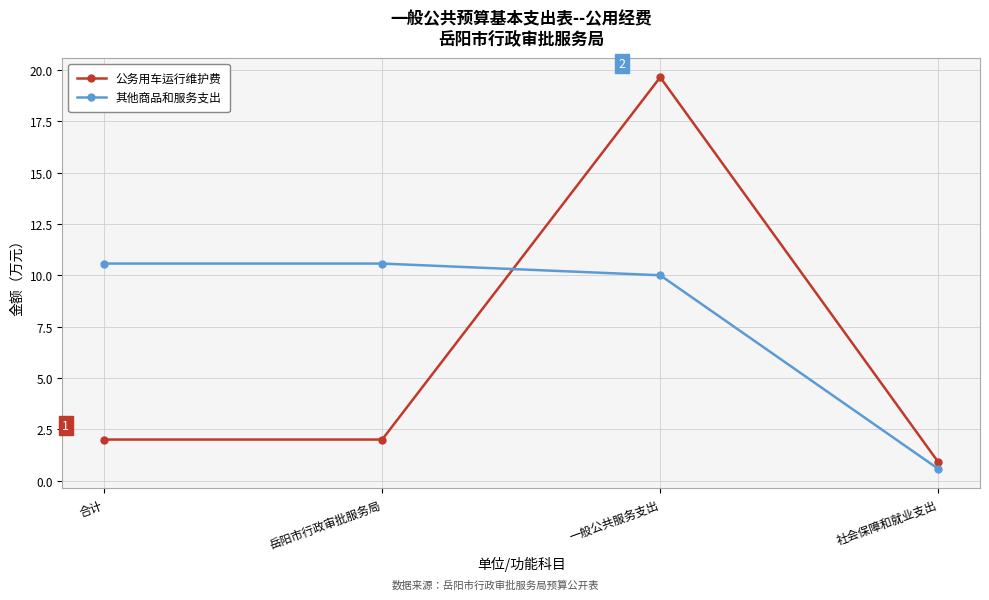

What is the difference between the second highest and minimum values in the 其他商品和服务支出 series?

10.0